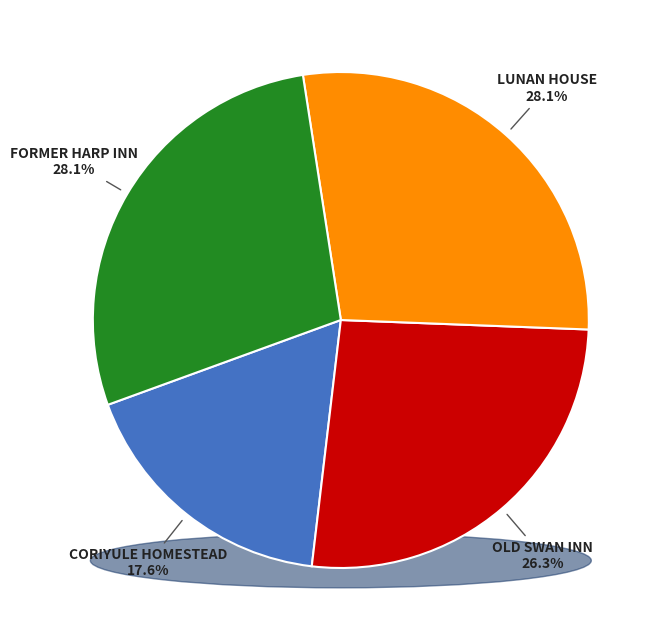

Which category has the biggest portion of the pie?

FORMER HARP INN